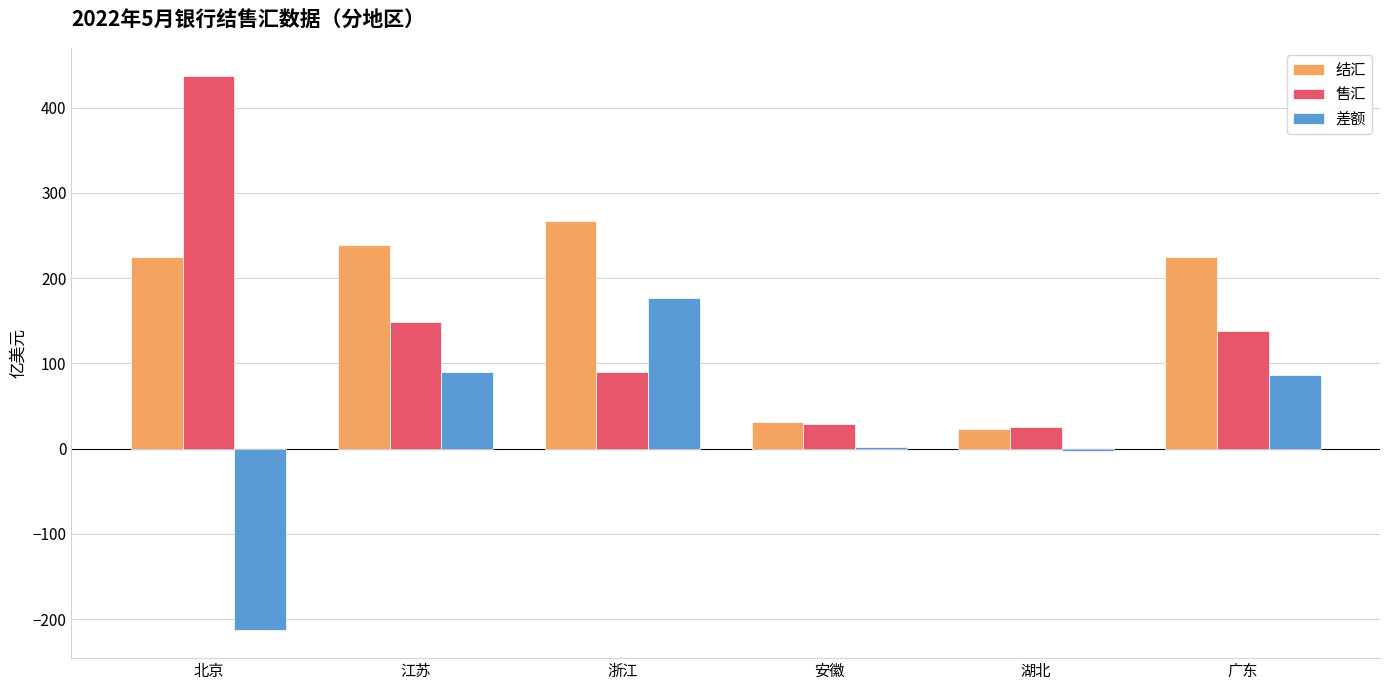

Is it true that 结汇 equals 224.7 at 广东?

True